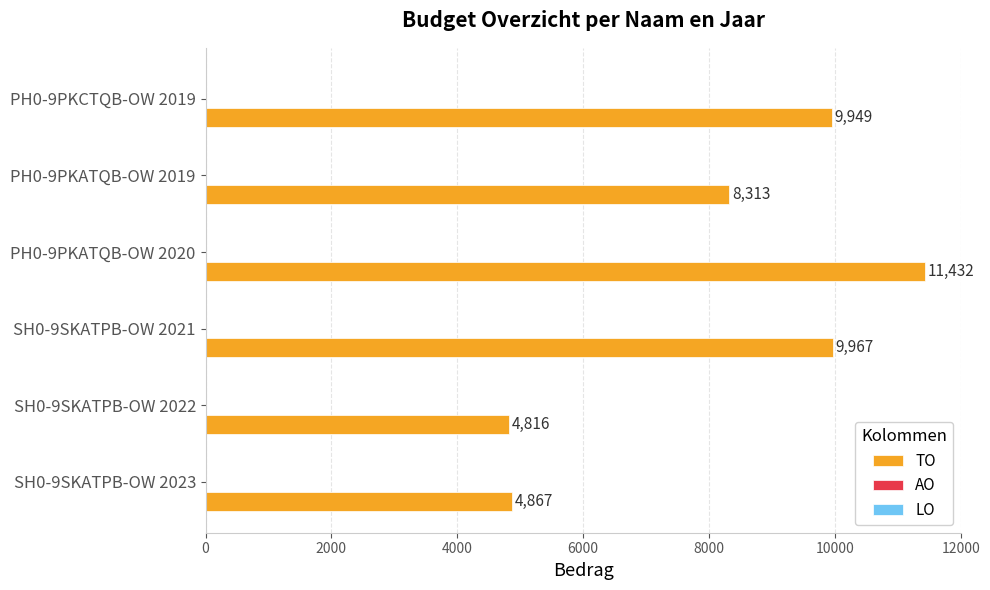

Reading bottom to top, extract all data points from this chart.

SH0-9SKATPB-OW 2023=4867	SH0-9SKATPB-OW 2022=4816	SH0-9SKATPB-OW 2021=9967	PH0-9PKATQB-OW 2020=11432	PH0-9PKATQB-OW 2019=8313	PH0-9PKCTQB-OW 2019=9949